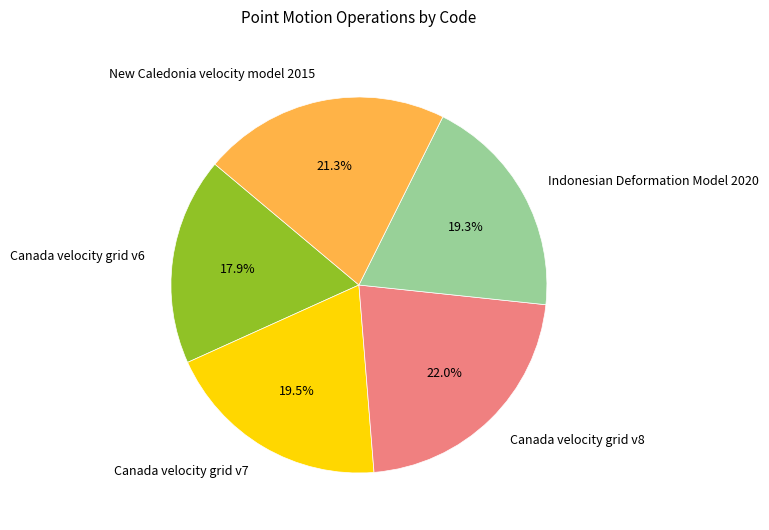

Which has a higher value, Canada velocity grid v6 or Canada velocity grid v8?

Canada velocity grid v8